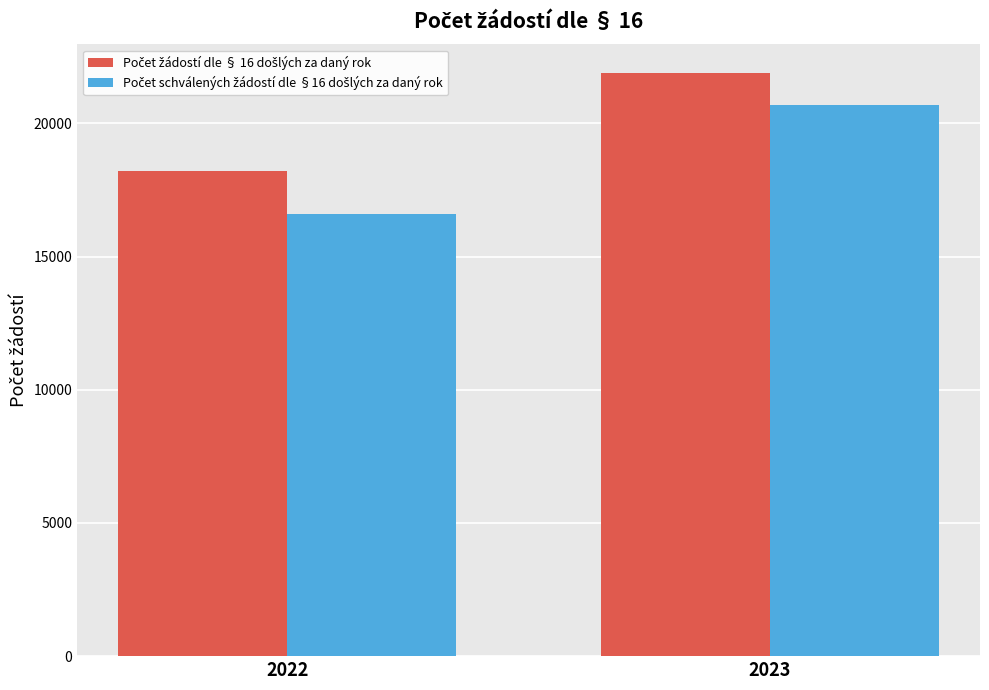

What is the total value across all series at 2022?

34807